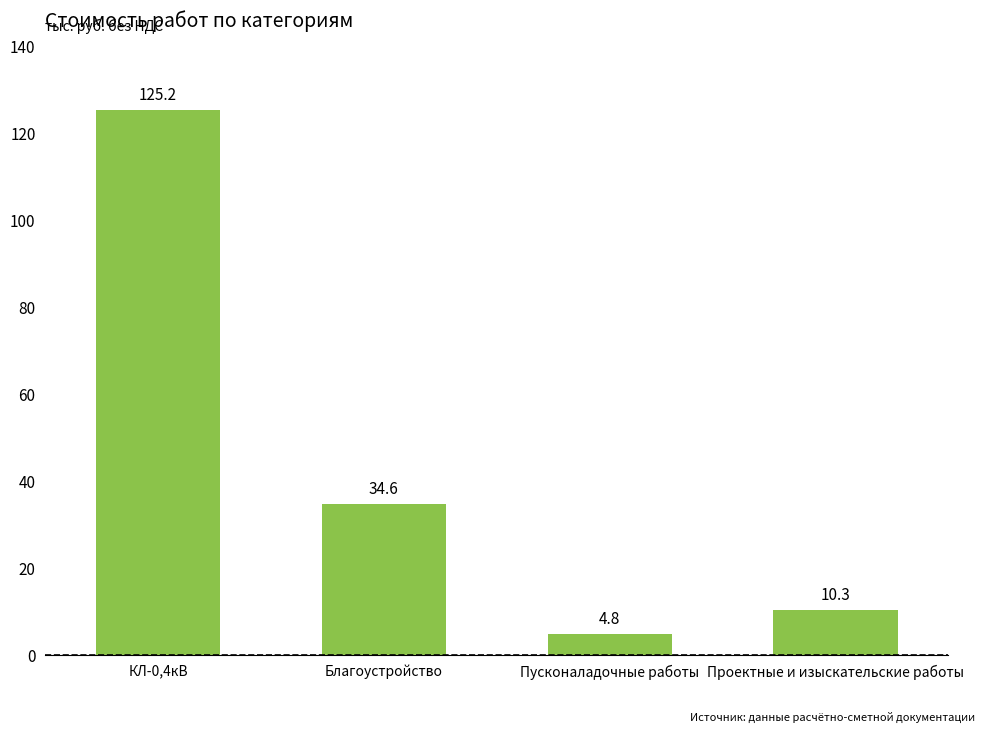

Are the bars horizontal?

No